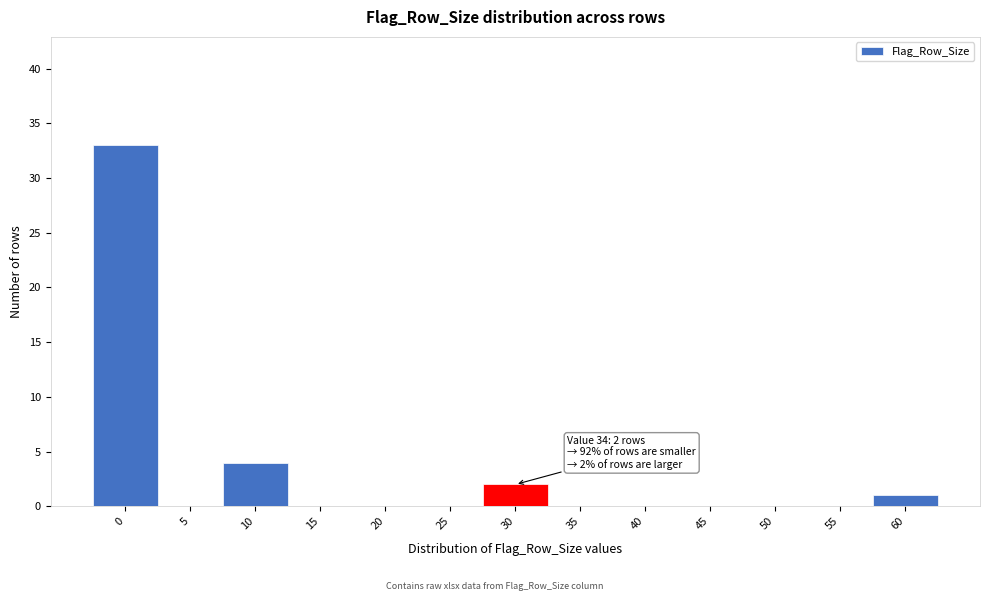

Reading right to left, what are all the values shown in this chart?

60=1	55=0	50=0	45=0	40=0	35=0	30=2	25=0	20=0	15=0	10=4	5=0	0=33